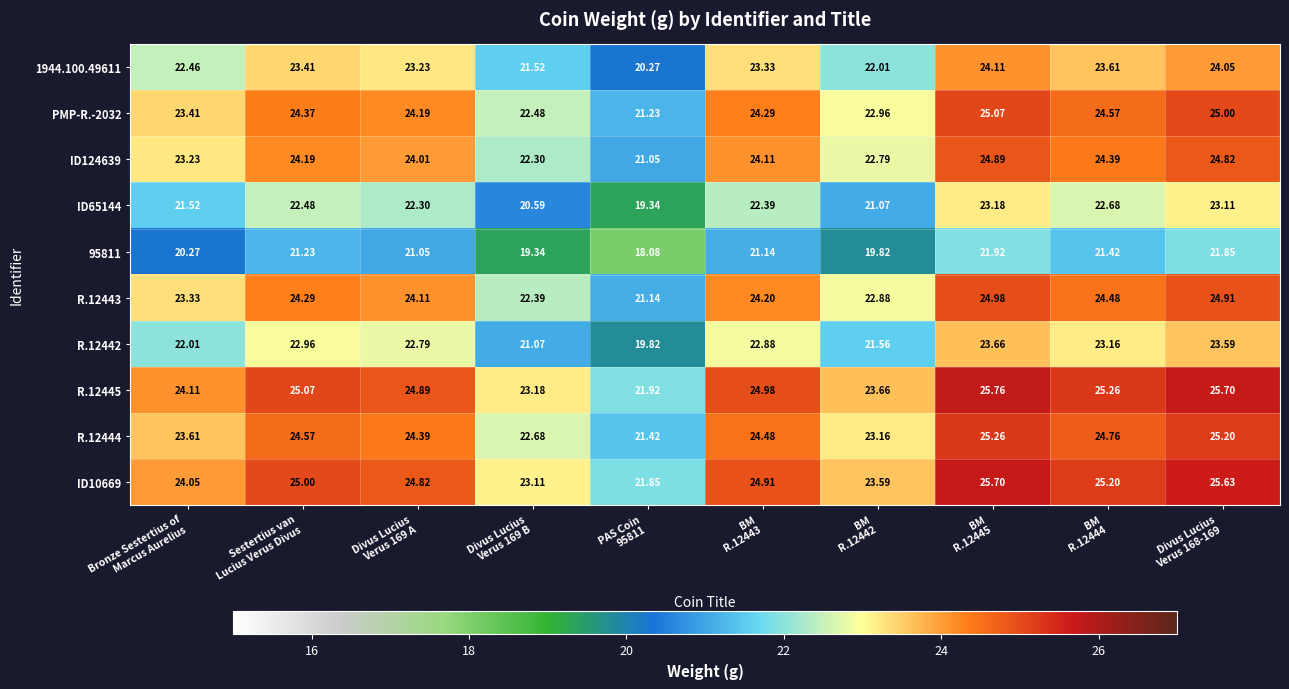

How many data points in R.12445 are less than 24?

3